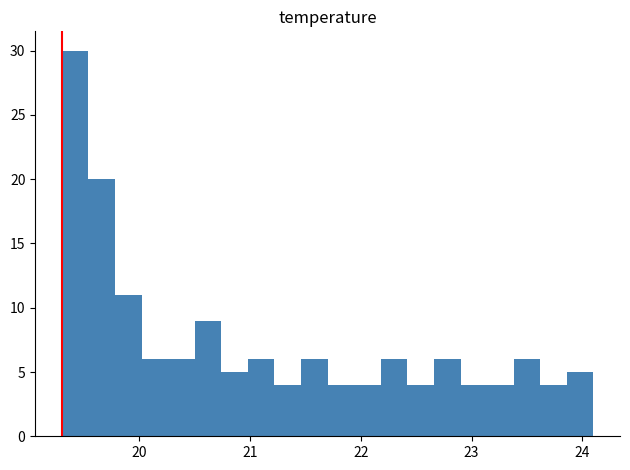

Read against the x-axis, roughly where is the centre of the tallest bar?

19.4